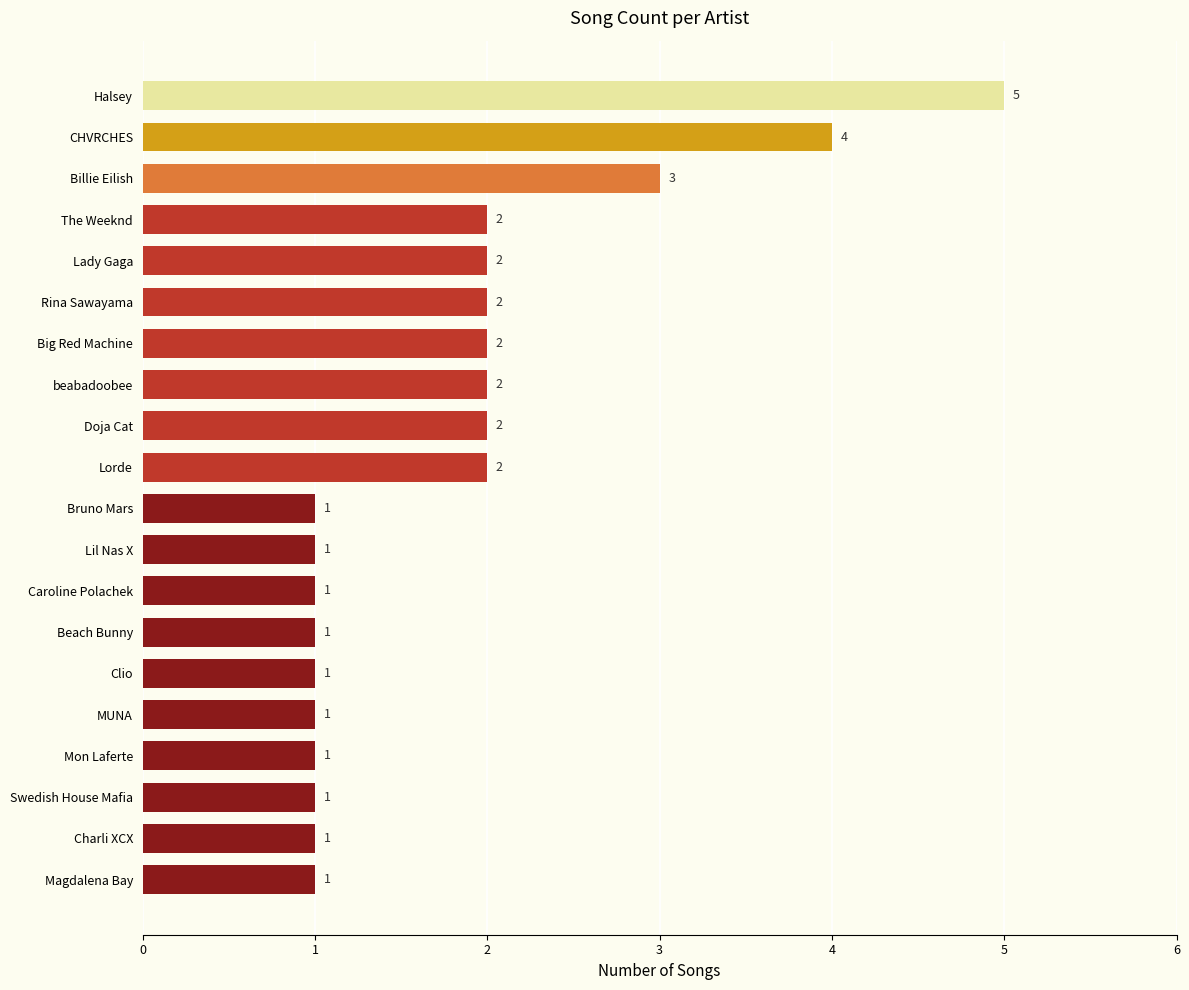

Count the values in the range 1 to 2.

17